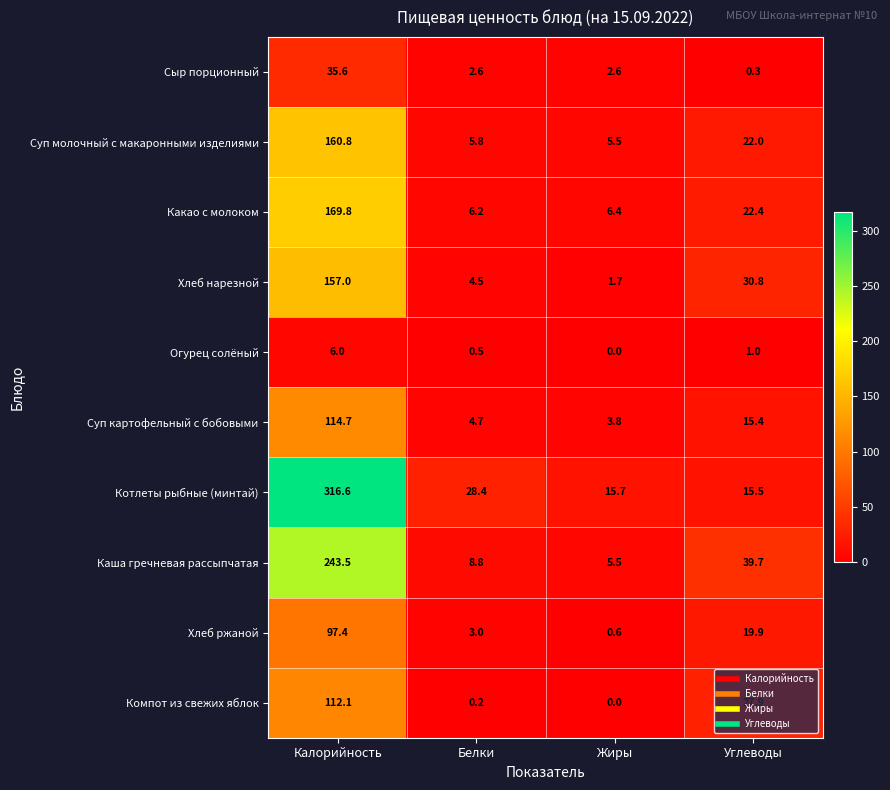

Rank the series at Углеводы from lowest to highest value.

Сыр порционный, Огурец солёный, Суп картофельный с бобовыми, Котлеты рыбные (минтай), Хлеб ржаной, Суп молочный с макаронными изделиями, Какао с молоком, Компот из свежих яблок, Хлеб нарезной, Каша гречневая рассыпчатая